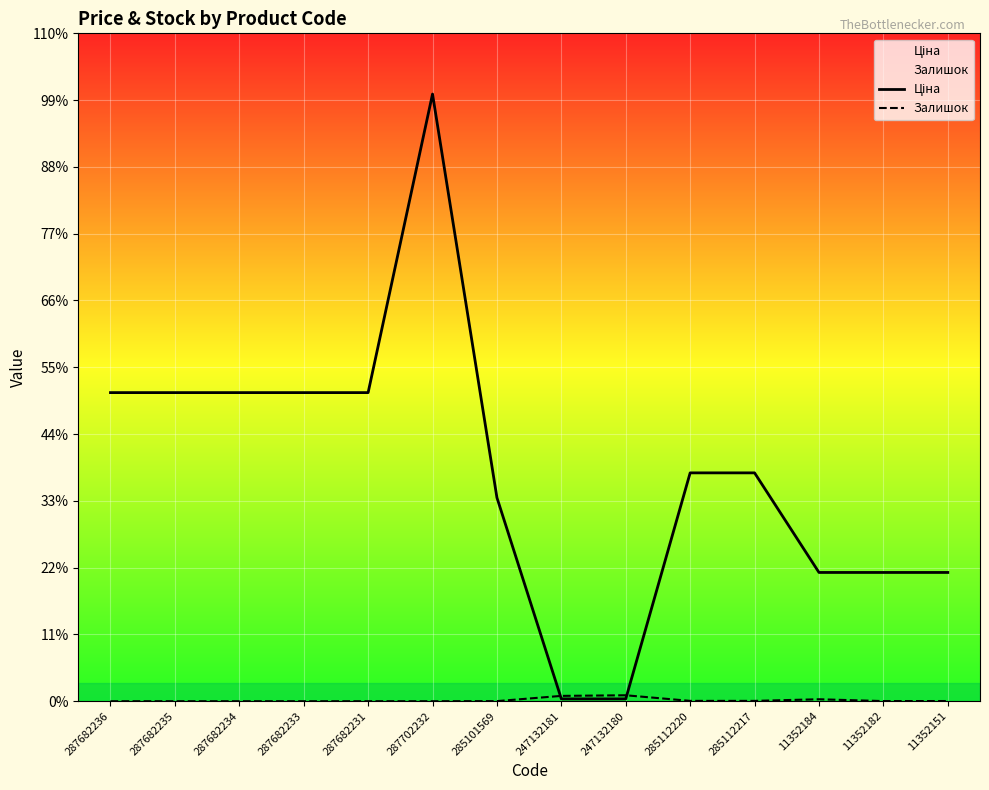

Reading left to right, list all the values displayed in this chart.

Ціна: 287682236=15019.2	287682235=15019.2	287682234=15019.2	287682233=15019.2	287682231=15019.2	287702232=29548.9	285101569=9908.5	247132181=113.3	247132180=113.3	285112220=11113.6	285112217=11113.6	11352184=6266.7	11352182=6266.7	11352151=6266.7
Залишок: 287682236=0.0	287682235=0.0	287682234=0.0	287682233=0.0	287682231=0.0	287702232=0.0	285101569=5.0	247132181=260.0	247132180=290.0	285112220=17.0	285112217=17.0	11352184=96.0	11352182=7.0	11352151=10.0